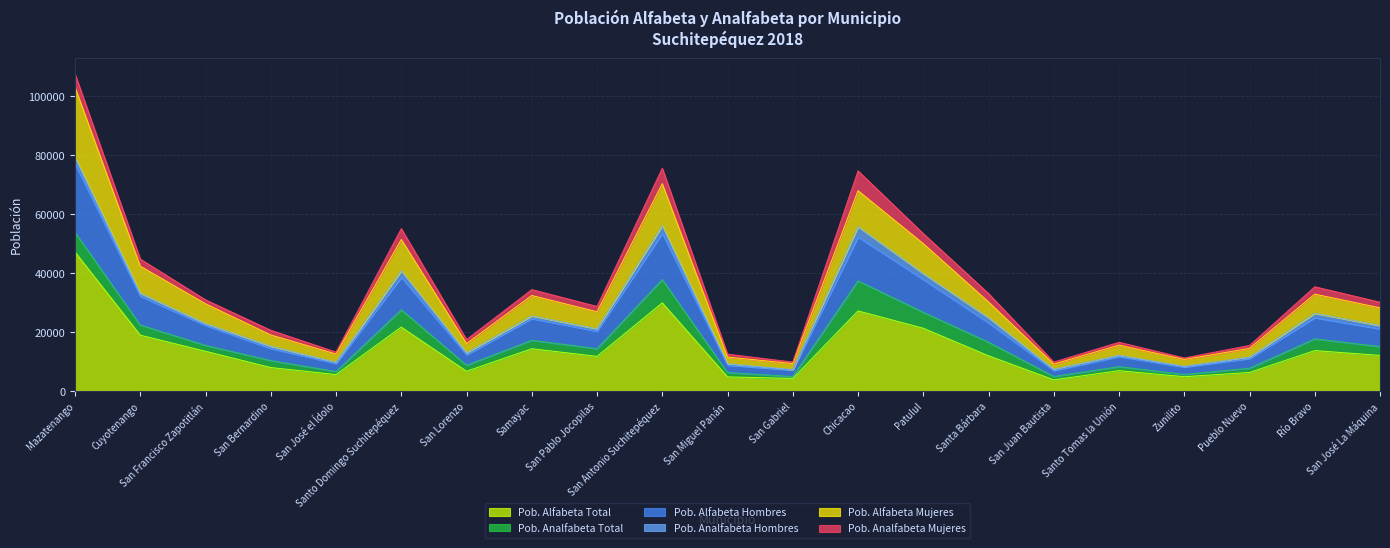

Count the number of categories in the chart.

21